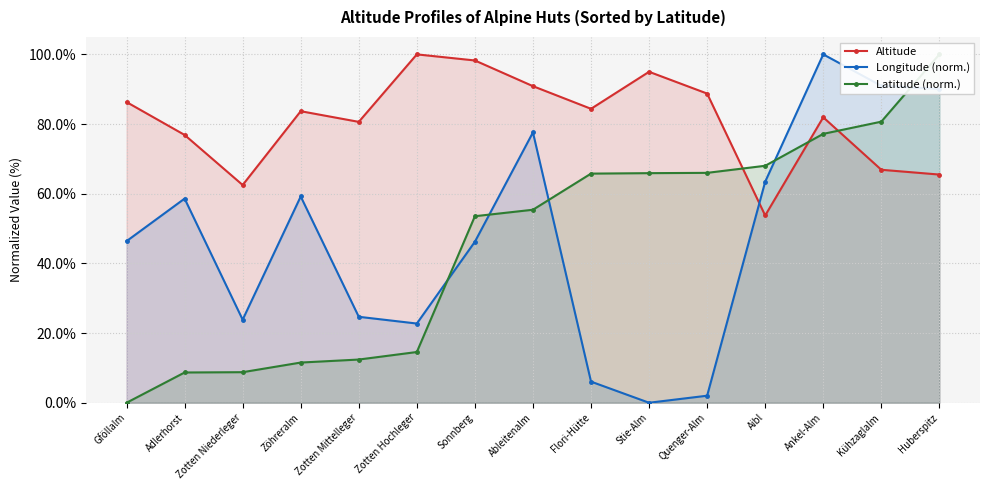

How many categories are shown in the chart?

15